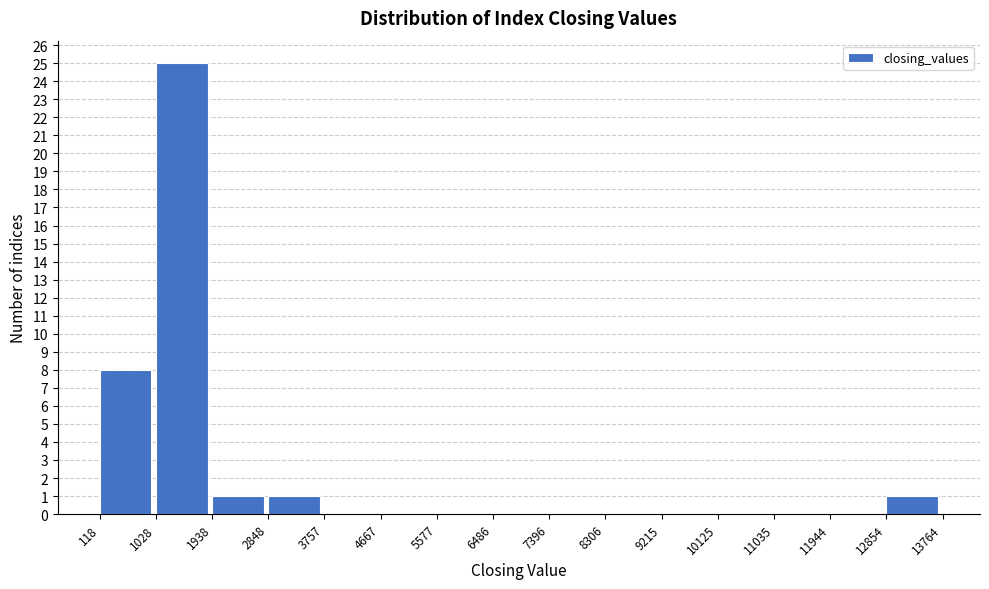

Over which range of the x-axis is the bar tallest?

1028 to 1938